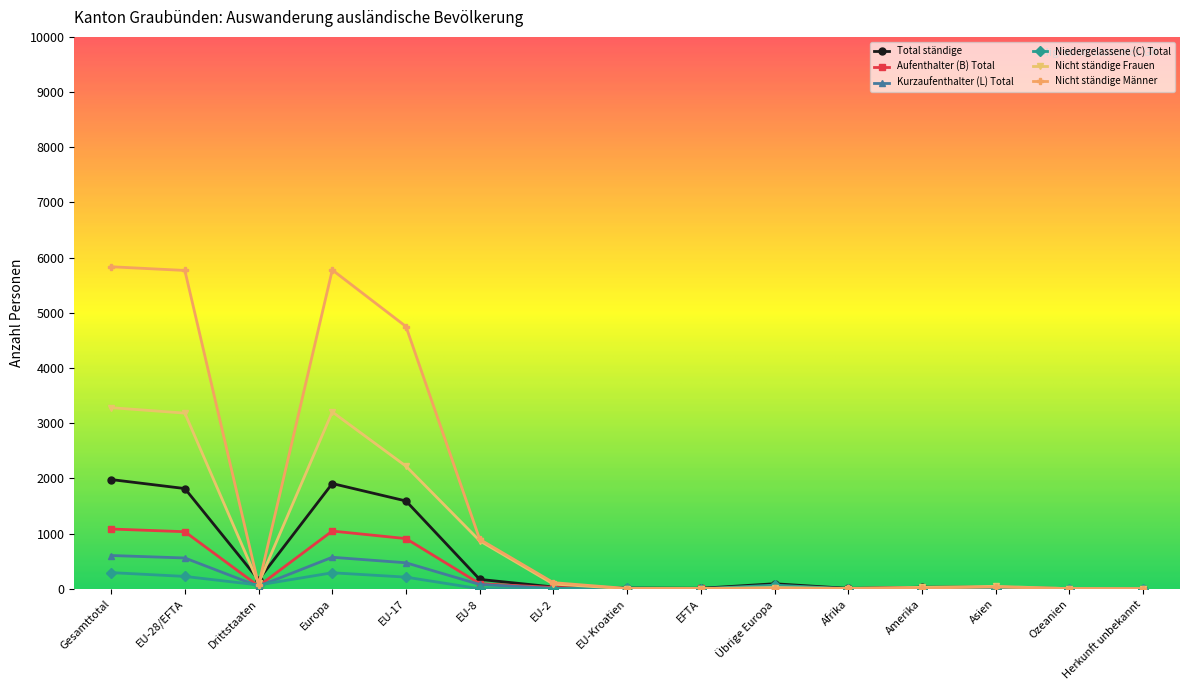

The Total ständige series shows 1089 at Herkunft unbekannt. True or false?

False